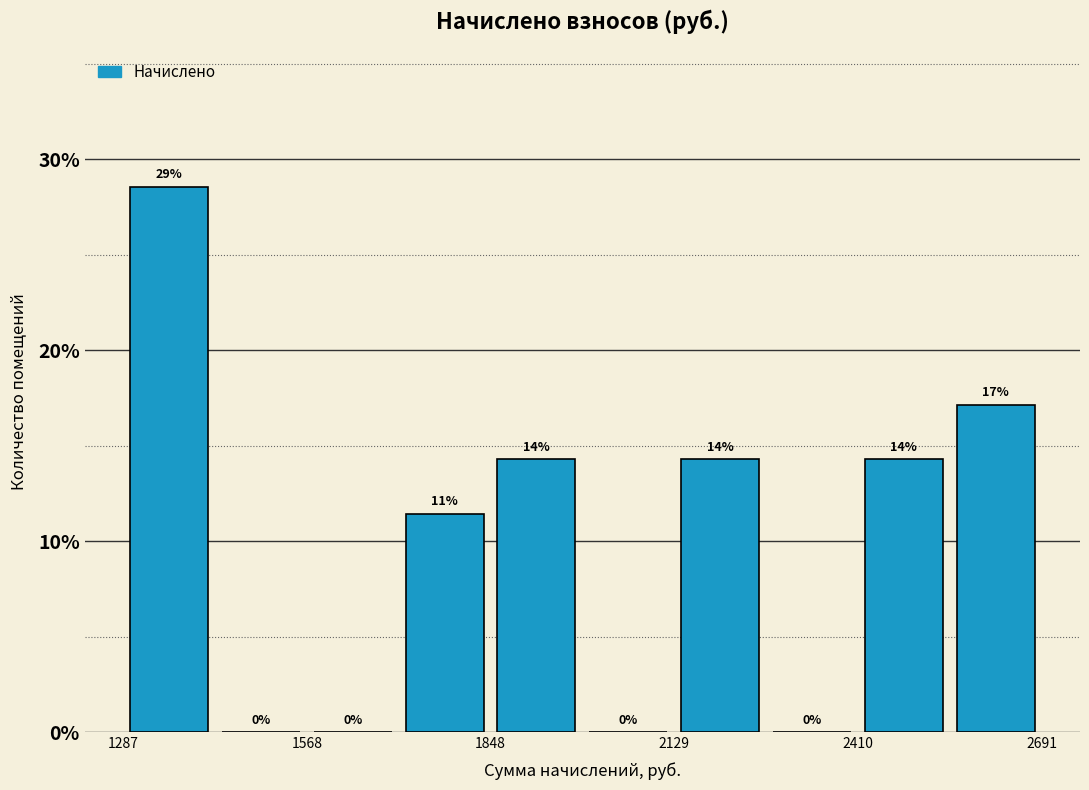

Around what value on the x-axis is the tallest bar? Give the approximate position of its centre, as read against the axis.

1350